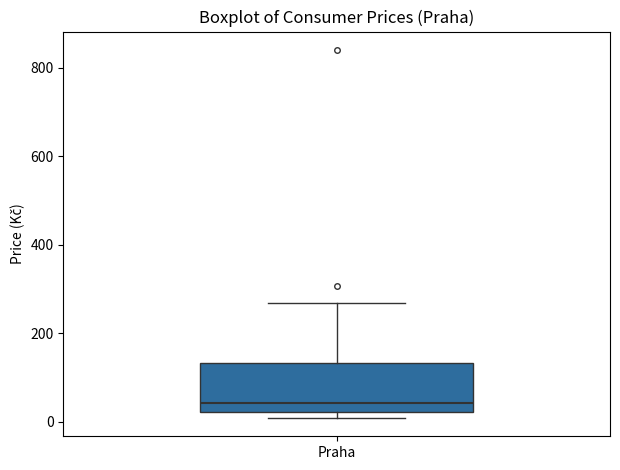

Read this box plot against the y-axis: the position of the median line, the range covered by the box, and the ends of both whiskers. The values are not printed on the chart, so give them approximately, as read against the axis.

median 40, box 20 to 140, whiskers 0 to 260